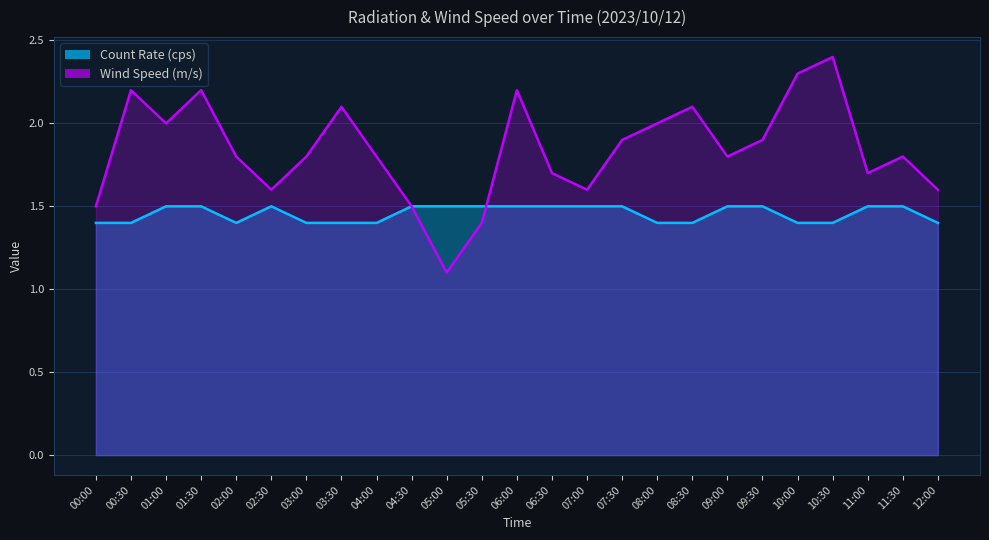

What is the sum of the Wind Speed (m/s) values at 09:00 and 07:00?

3.4